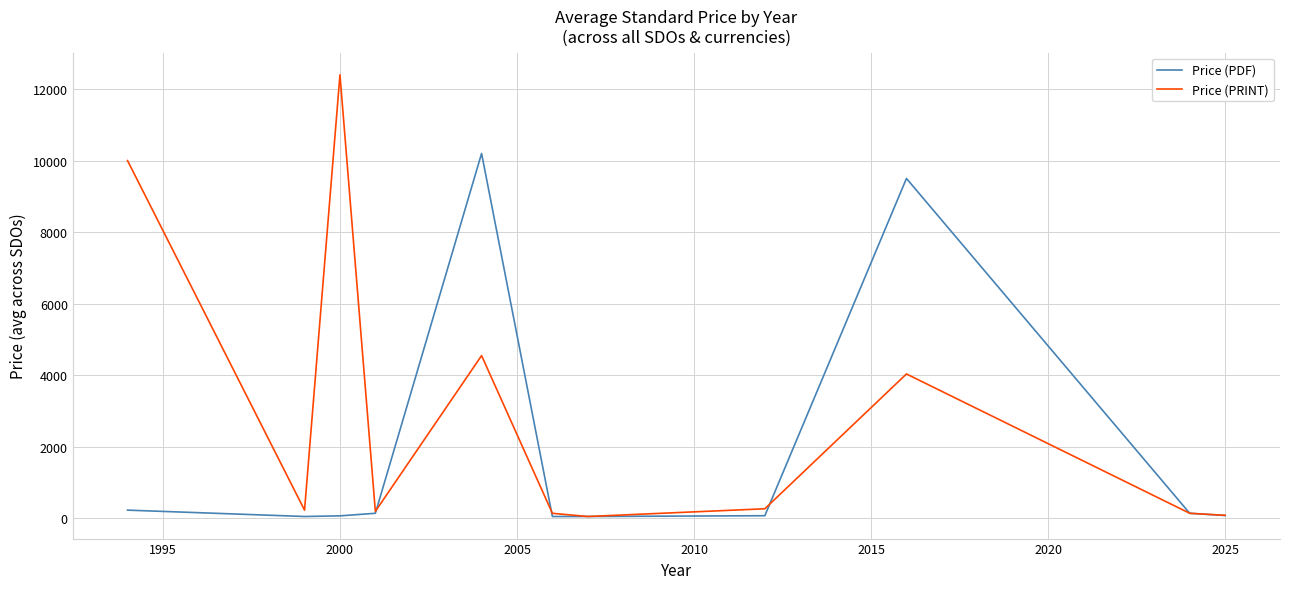

True or false: Price (PDF) and Price (PRINT) cross at least once.

True